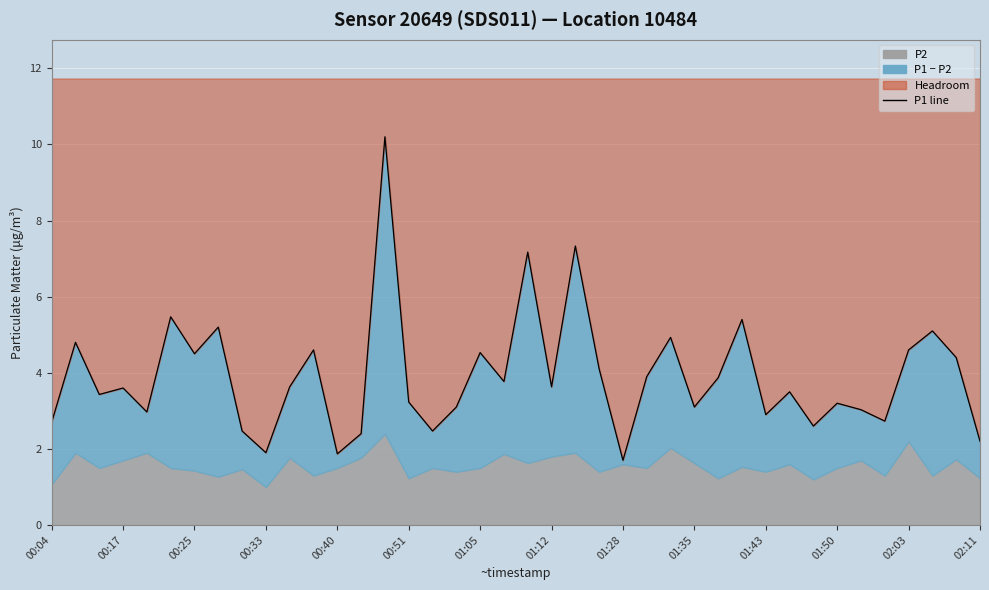

What is the greatest value displayed?

10.2